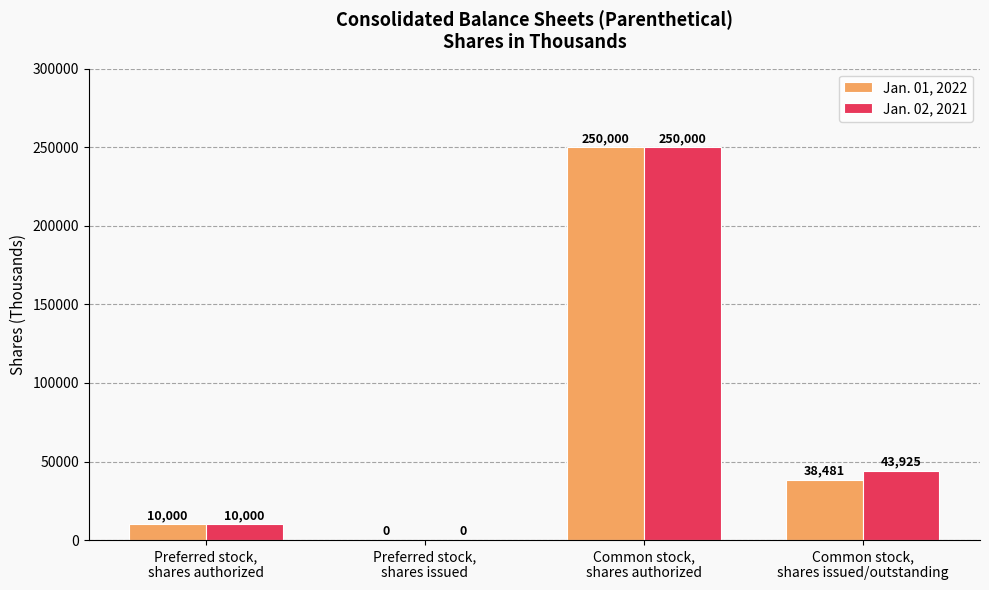

At which label is Jan. 01, 2022 closest to 125000?

Common stock,
shares issued/outstanding